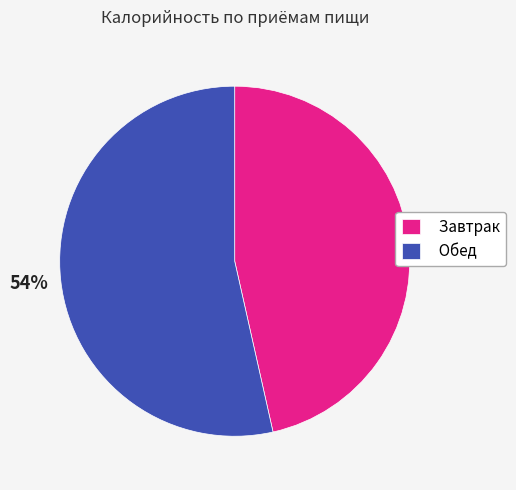

Count the number of slices in the pie.

2